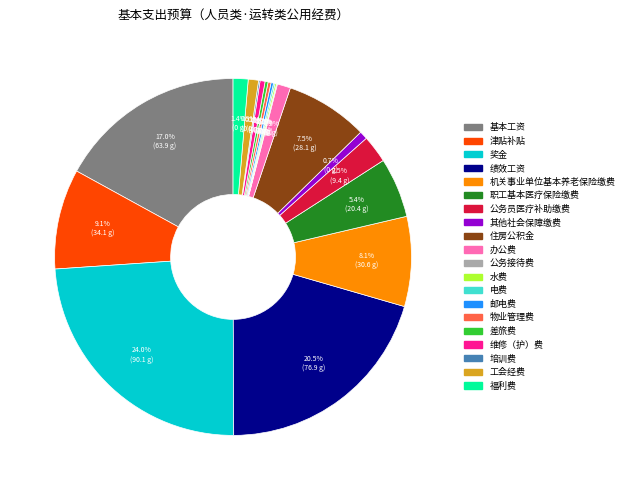

Does 津贴补贴 account for over 50% of the chart?

No